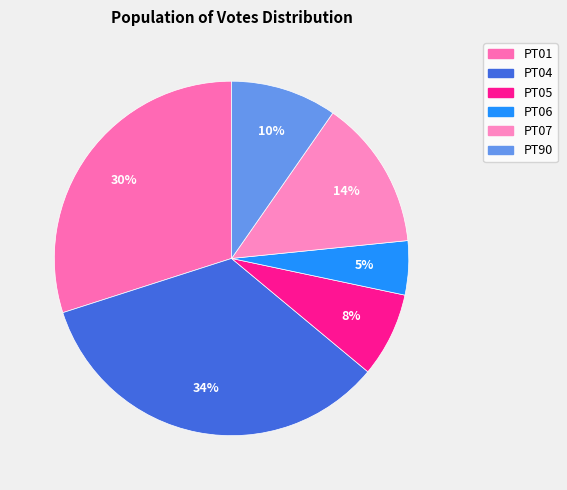

What is the ratio of the value at PT01 to the value at PT05?

3.9